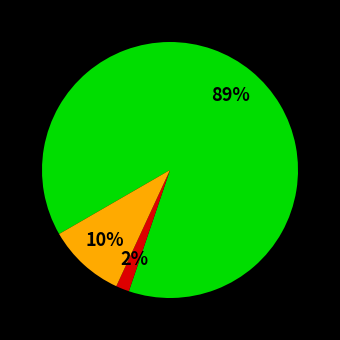

Is there a majority slice in this chart?

Yes